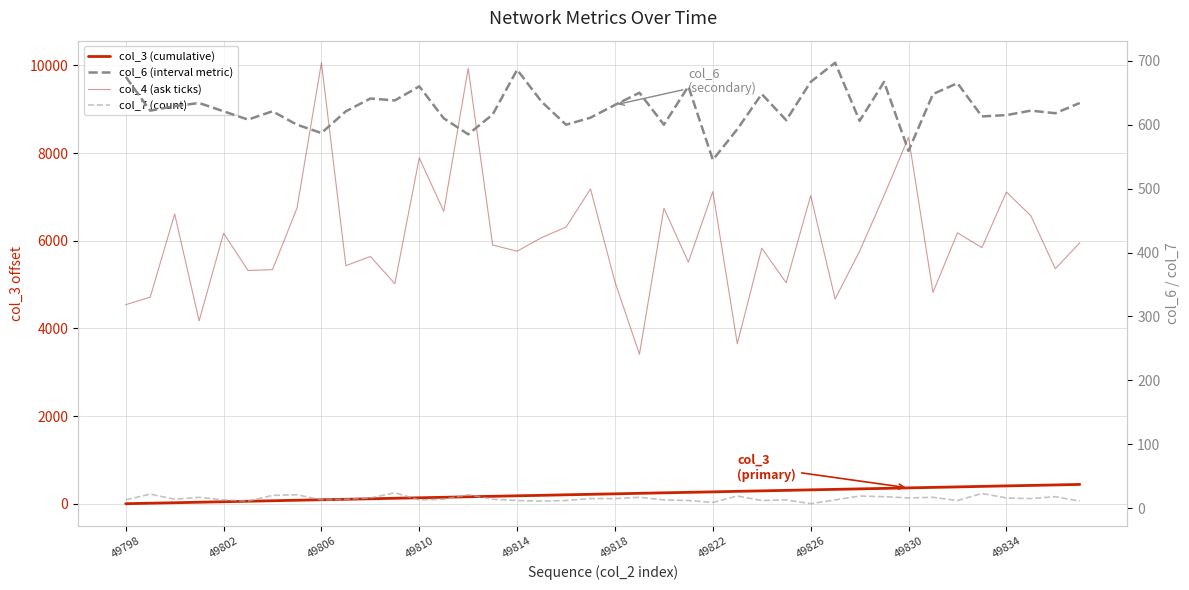

Reading left to right, list all the values displayed in this chart.

col_3 (cumulative): 0	11	22	34	45	56	67	79	90	101	112	124	135	146	158	169	180	191	203	214	225	237	248	259	270	282	293	304	316	327	338	349	361	372	383	395	406	417	428	440
col_4 (ask ticks): 4540	4710	6610	4170	6170	5320	5340	6740	10060	5430	5640	5020	7890	6670	9930	5900	5760	6070	6310	7180	5060	3410	6740	5510	7120	3650	5830	5040	7030	4670	5760	7030	8360	4820	6180	5840	7110	6570	5360	5950
col_6 (interval metric): 675	622	629	634	621	608	621	600	587	621	641	638	660	610	585	616	686	636	600	611	631	650	600	660	545	593	648	607	667	697	606	667	559	648	665	613	615	622	618	634
col_7 (count): 13	22	14	17	13	11	20	21	13	14	16	24	13	14	21	14	12	11	12	15	15	17	13	12	9	19	12	13	7	13	19	18	16	17	12	23	16	15	18	11